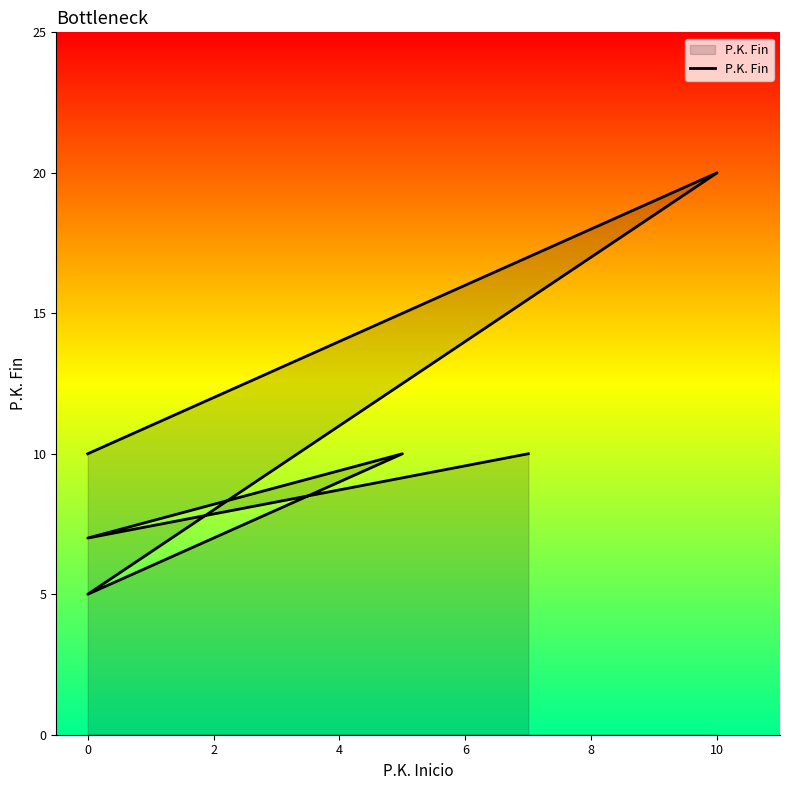

What is the ratio of the value at 2 to the value at 4?

0.5